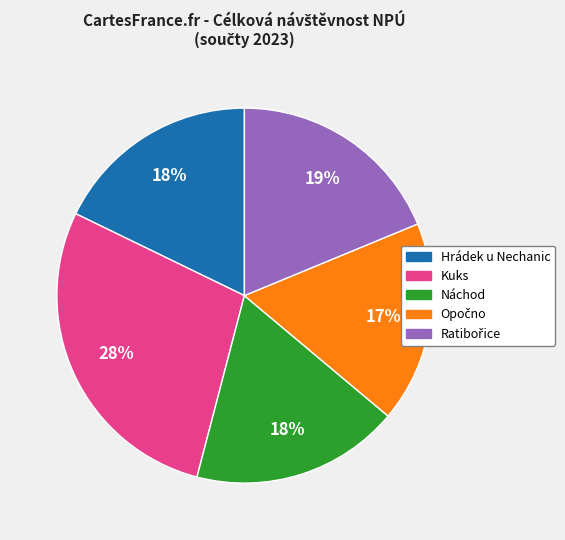

Which category has the biggest portion of the pie?

Kuks